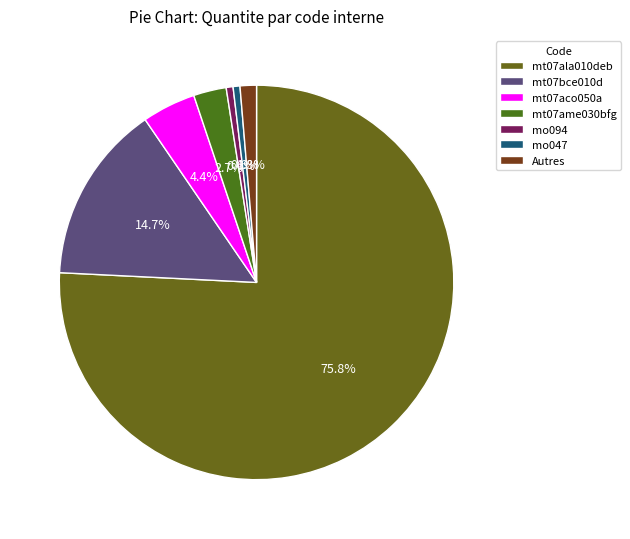

How many slices are in this pie chart?

7